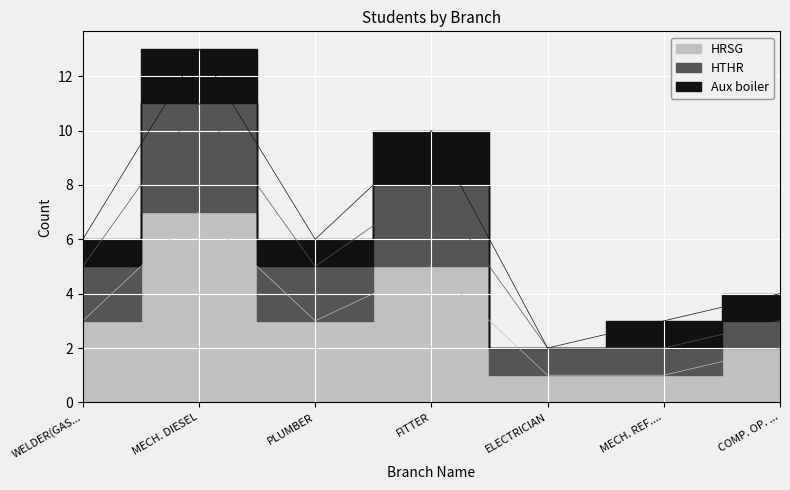

What is the sum of all HRSG values?

22